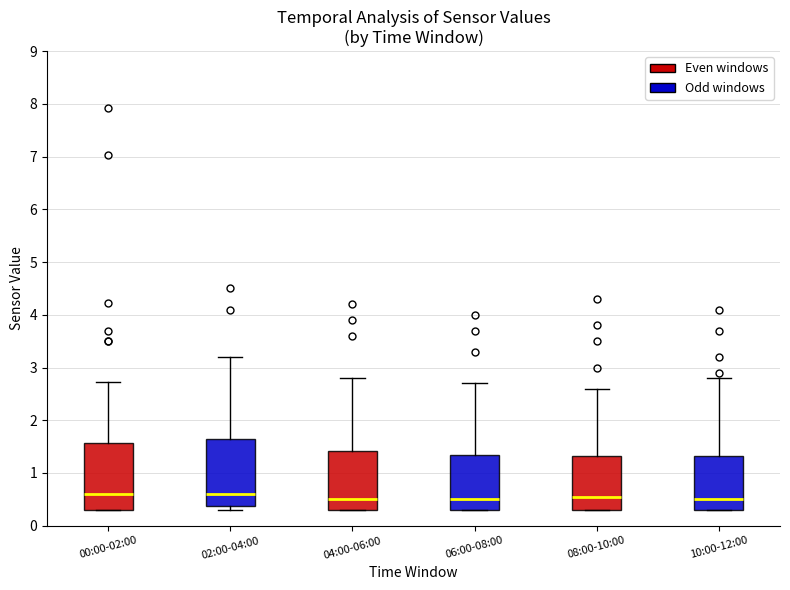

Reading left to right, read every box against the y-axis: the position of its median line, the range the box covers, and the ends of its whiskers. The values are not printed on the chart, so give them approximately, as read against the axis.

00:00-02:00: median 0.6, box 0.3 to 1.6, whiskers 0.3 to 2.7
02:00-04:00: median 0.6, box 0.4 to 1.7, whiskers 0.3 to 3.2
04:00-06:00: median 0.5, box 0.3 to 1.4, whiskers 0.3 to 2.8
06:00-08:00: median 0.5, box 0.3 to 1.4, whiskers 0.3 to 2.7
08:00-10:00: median 0.6, box 0.3 to 1.3, whiskers 0.3 to 2.6
10:00-12:00: median 0.5, box 0.3 to 1.3, whiskers 0.3 to 2.8